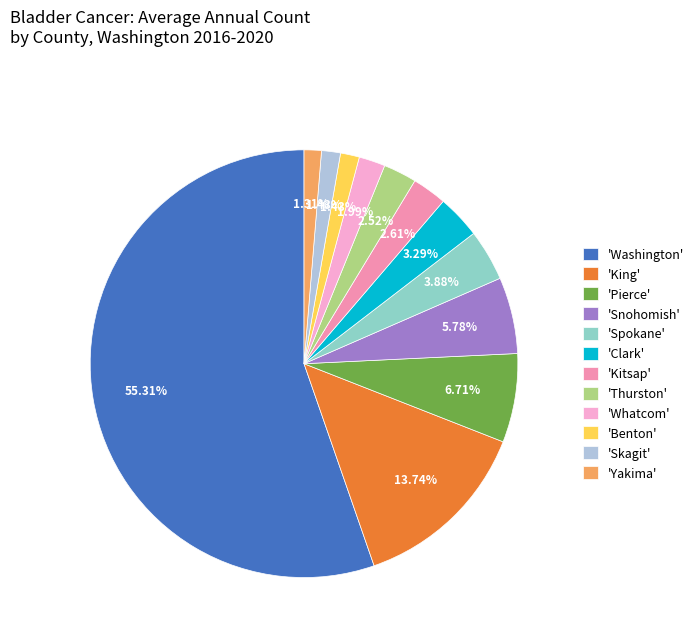

To the nearest percent, what is the difference between the largest and smallest slice percentages?

54%